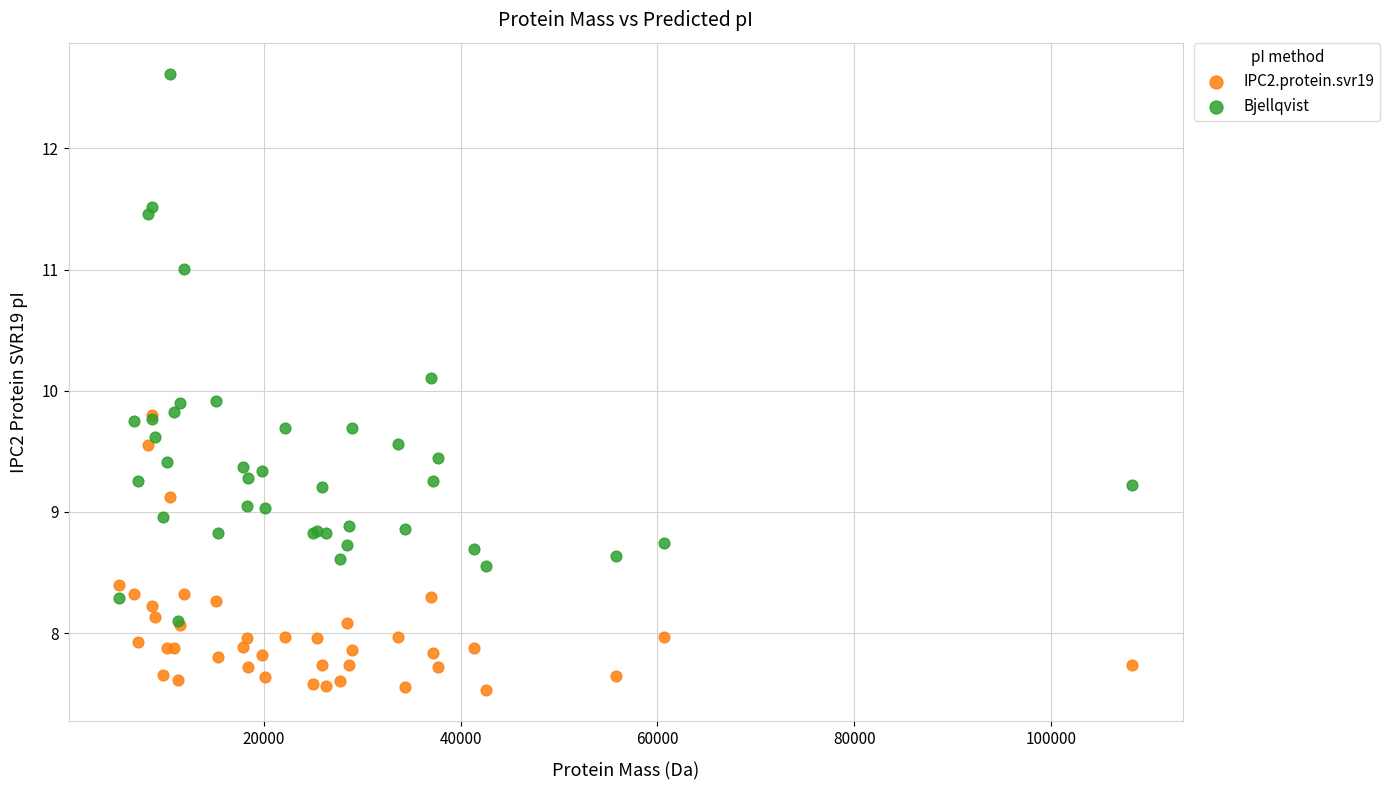

Which series has the largest Y range (max minus min)?

Bjellqvist